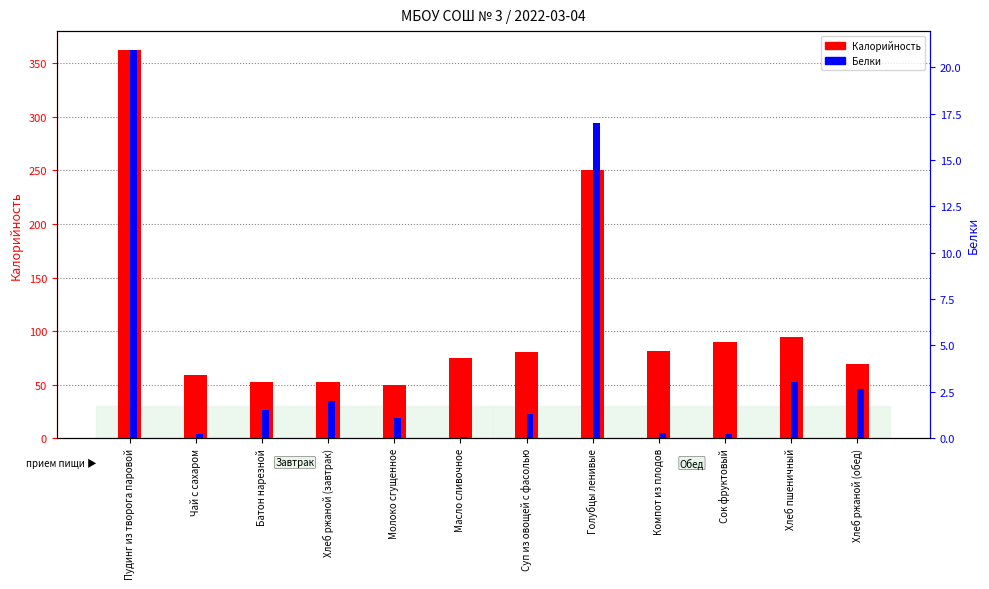

The Калорийность series shows 123.8 at Хлеб пшеничный. True or false?

False